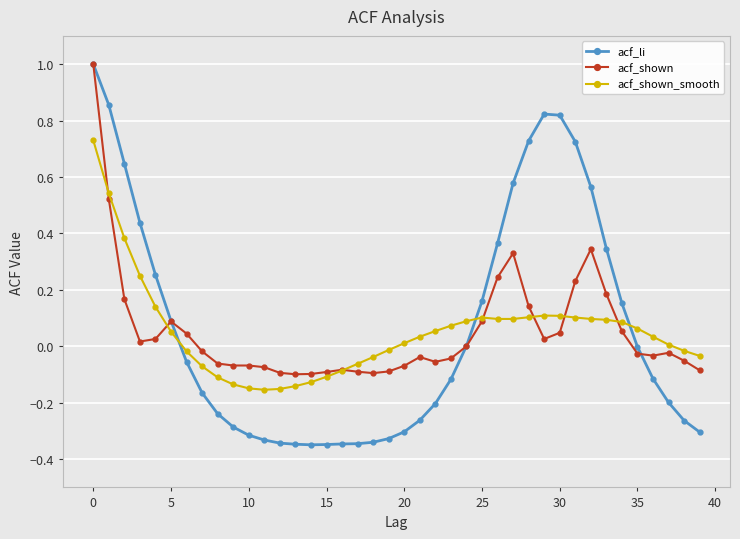

True or false: acf_shown has more than 2 interior local peaks.

True